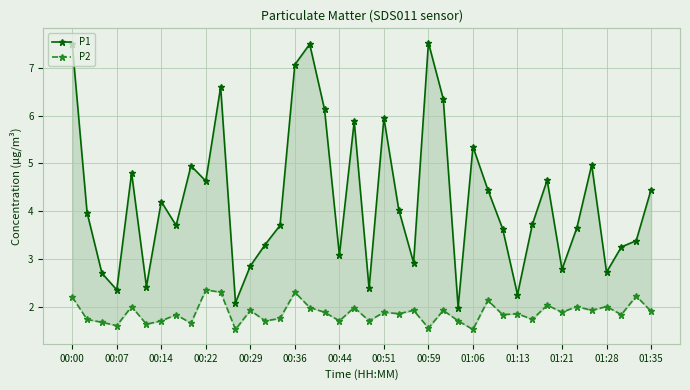

What is the sum of the P1 values at 34 and 35?

8.6